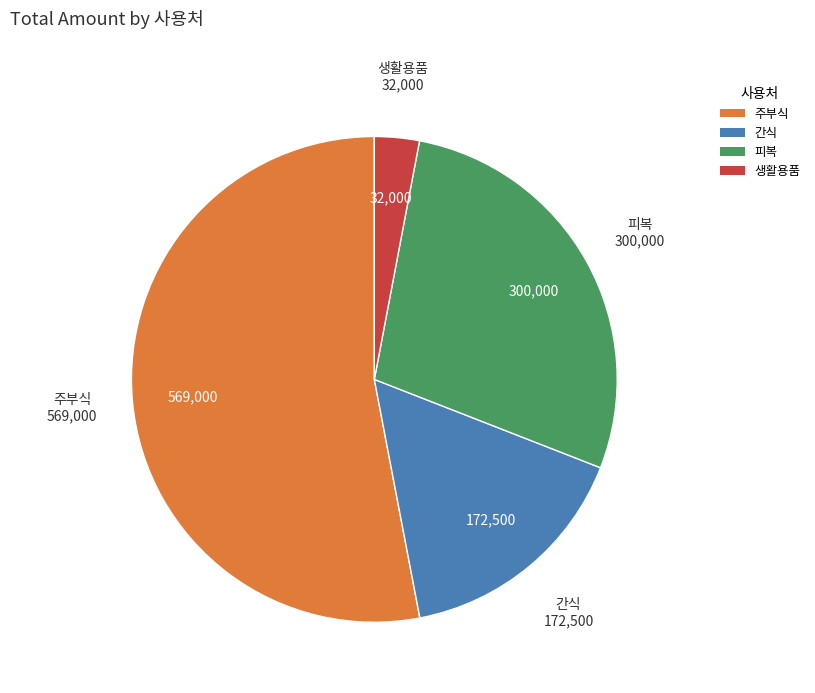

Which has a higher value, 생활용품 or 주부식?

주부식